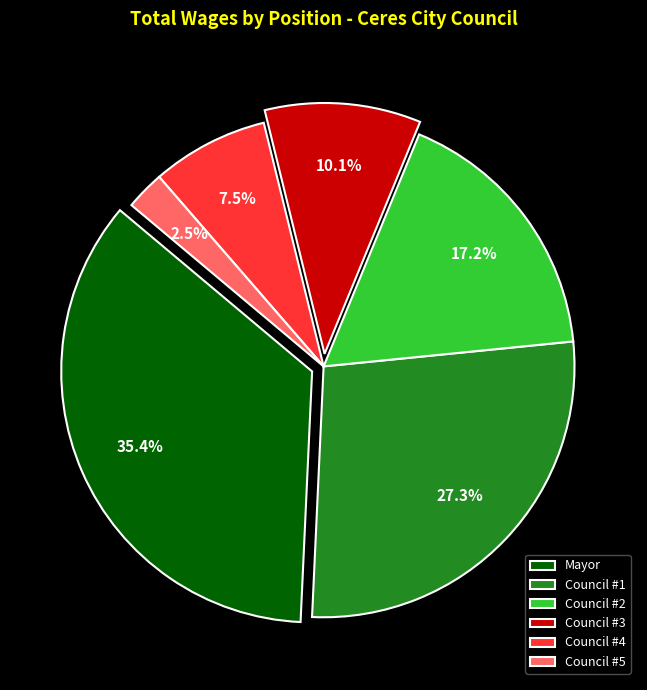

Rank the categories by value from highest to lowest.

Mayor, Council #1, Council #2, Council #3, Council #4, Council #5